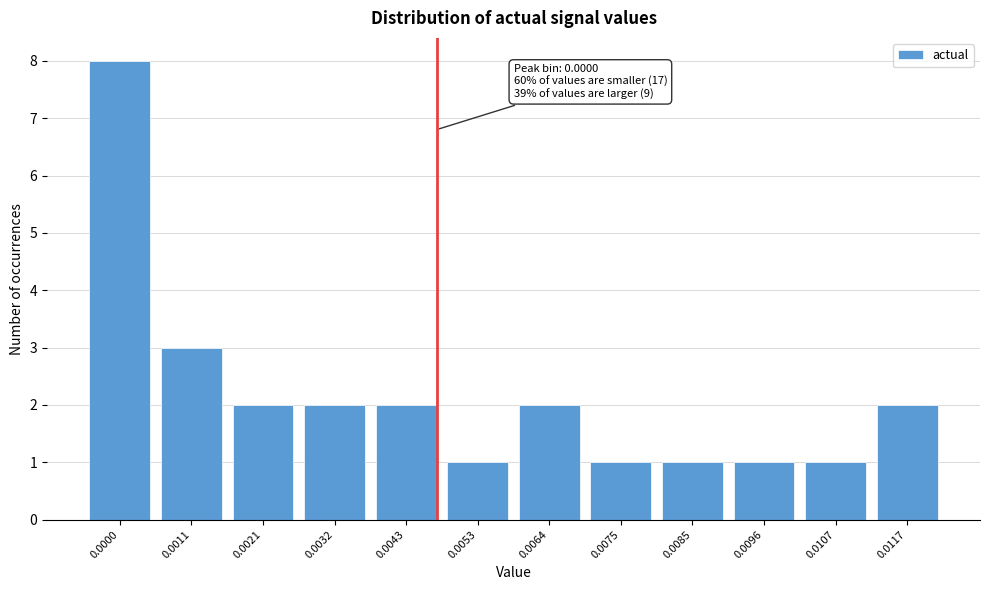

Reading right to left, transcribe all the data shown in this chart.

2	1	1	1	1	2	1	2	2	2	3	8